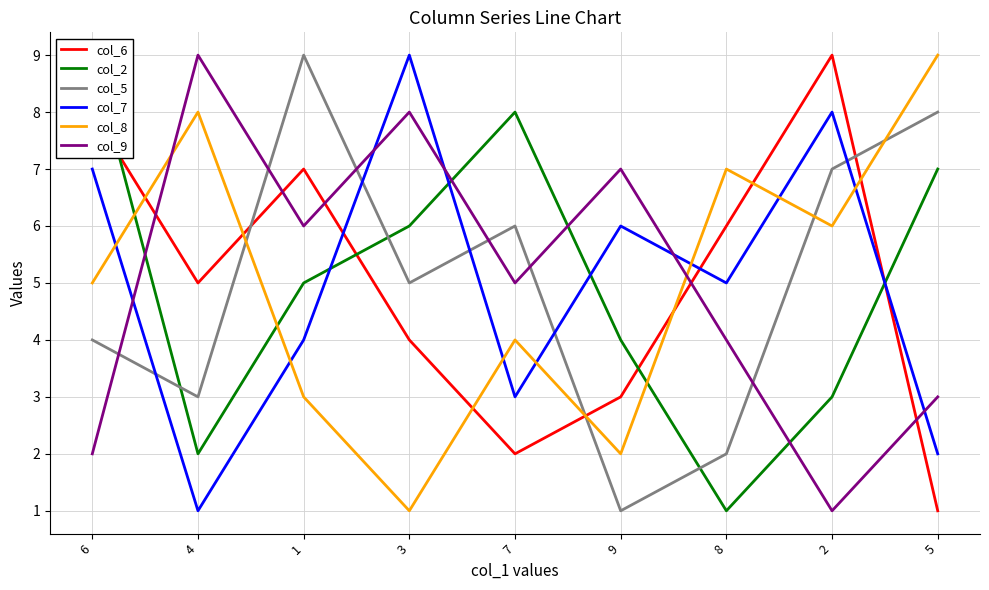

At which label does col_9 reach its peak?

4